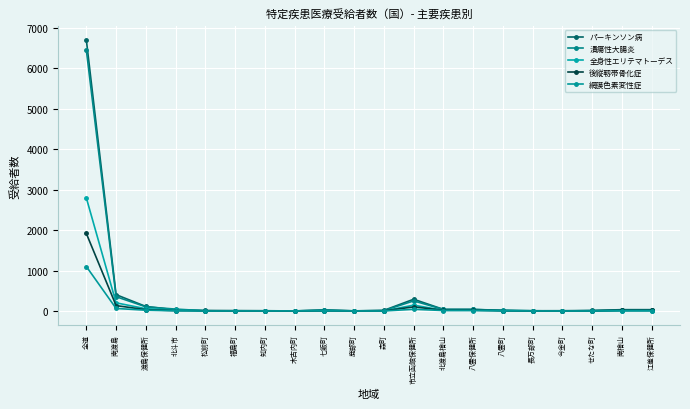

What is the average value of the 全身性エリテマトーデス series?

167